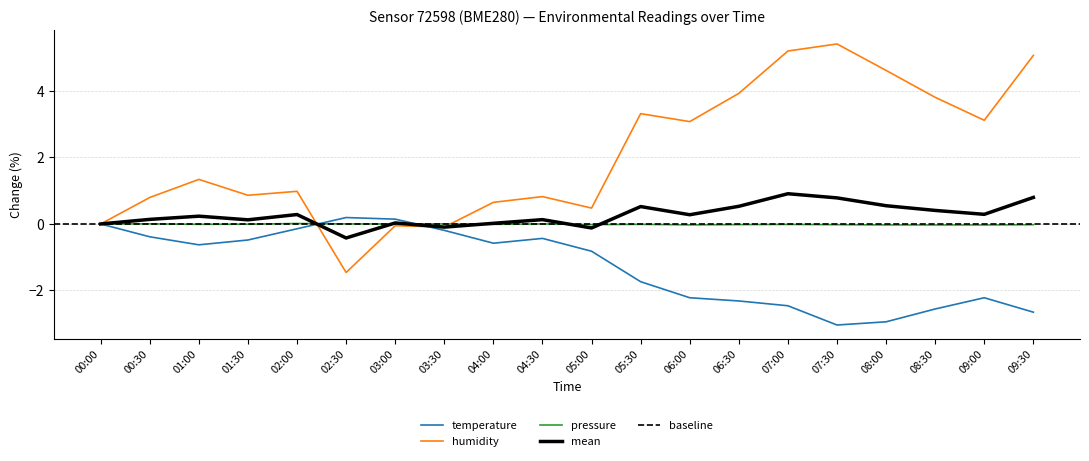

What is the total value across all series at 00:30?

0.4